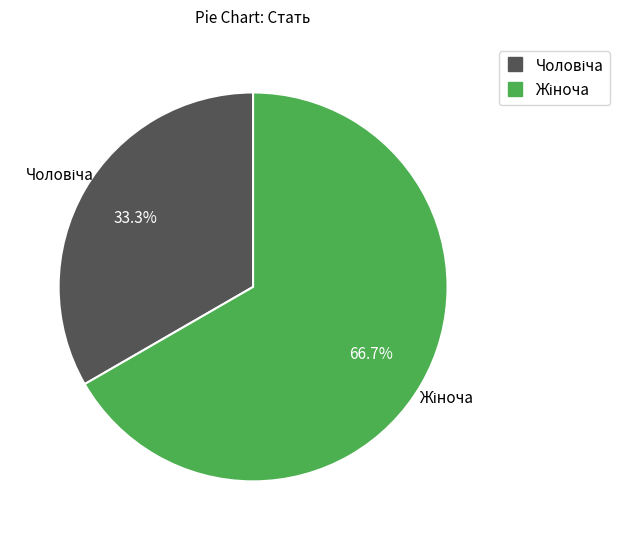

Is there a majority slice in this chart?

Yes